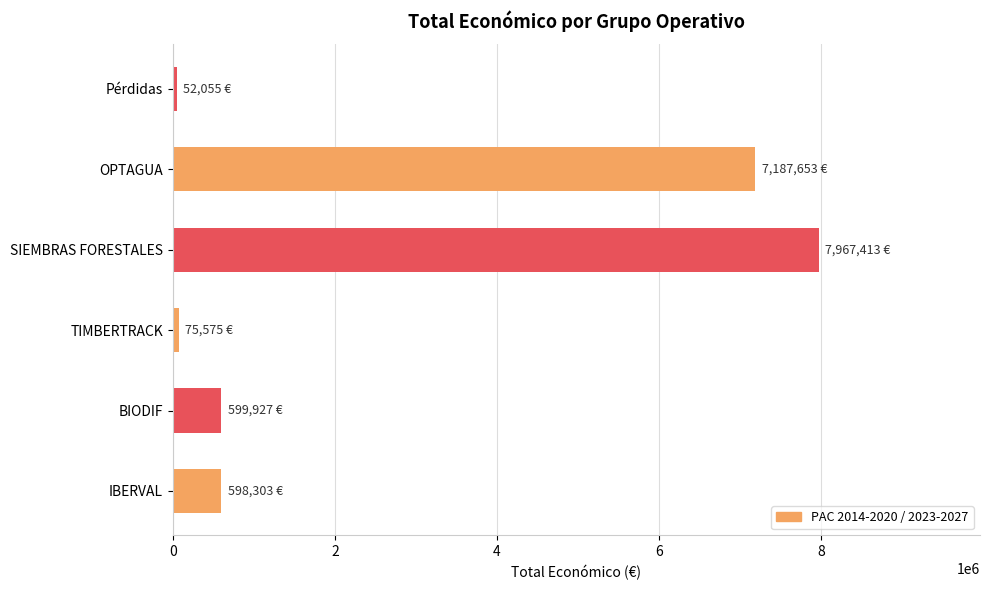

Which category has the highest value across all series?

SIEMBRAS FORESTALES